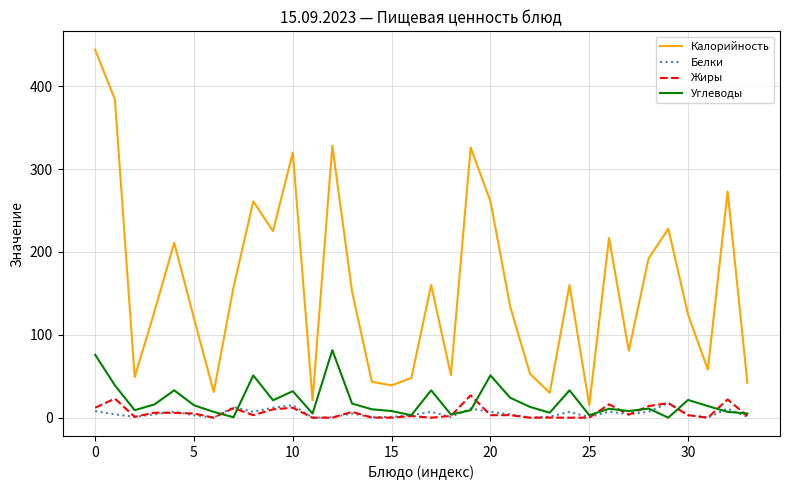

True or false: Углеводы and Калорийность intersect in this chart.

False